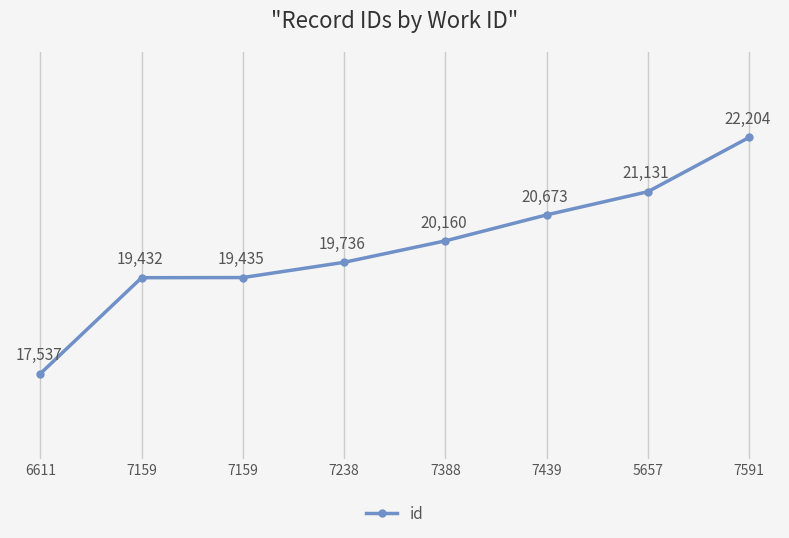

Between 7388 and 7238, which is larger?

7388